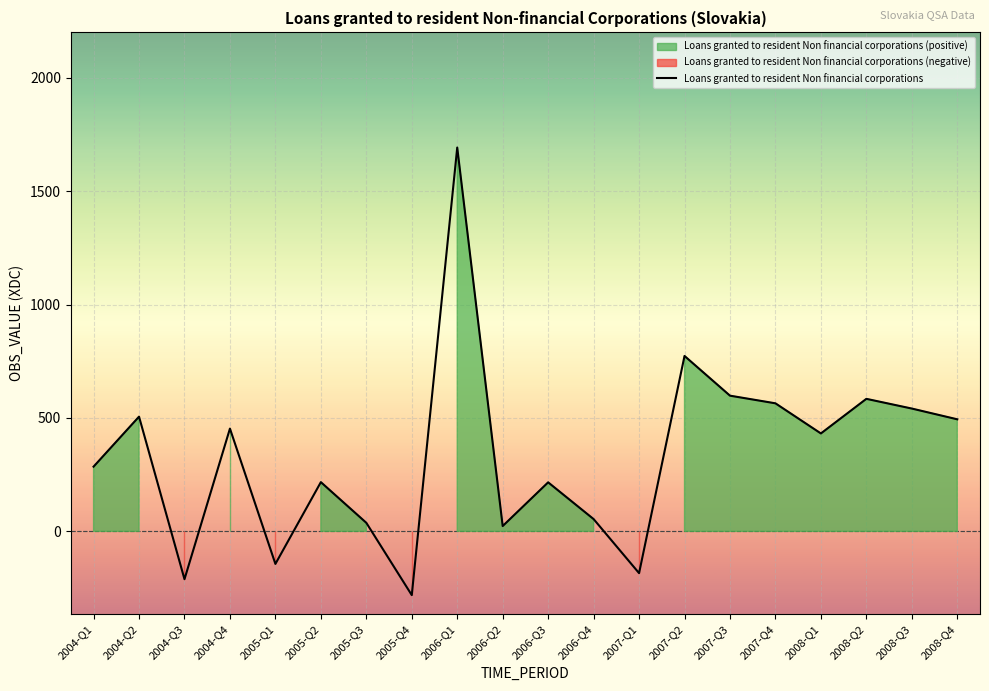

How many lines are shown in the chart?

1